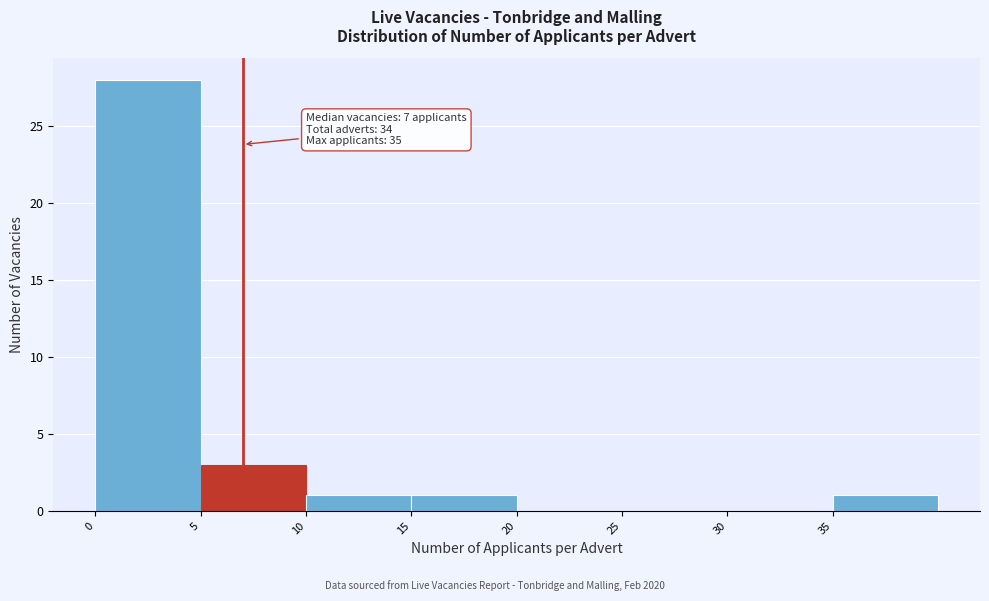

Over which range of the x-axis is the bar tallest?

0 to 5